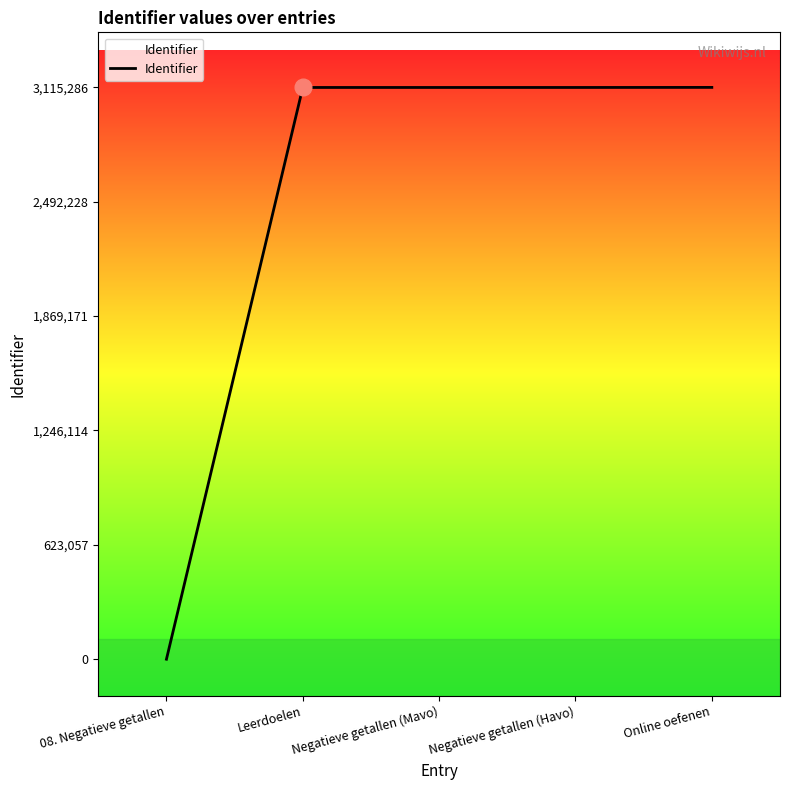

List the labels in order of value, smallest first.

08. Negatieve getallen, Leerdoelen, Negatieve getallen (Mavo), Negatieve getallen (Havo), Online oefenen